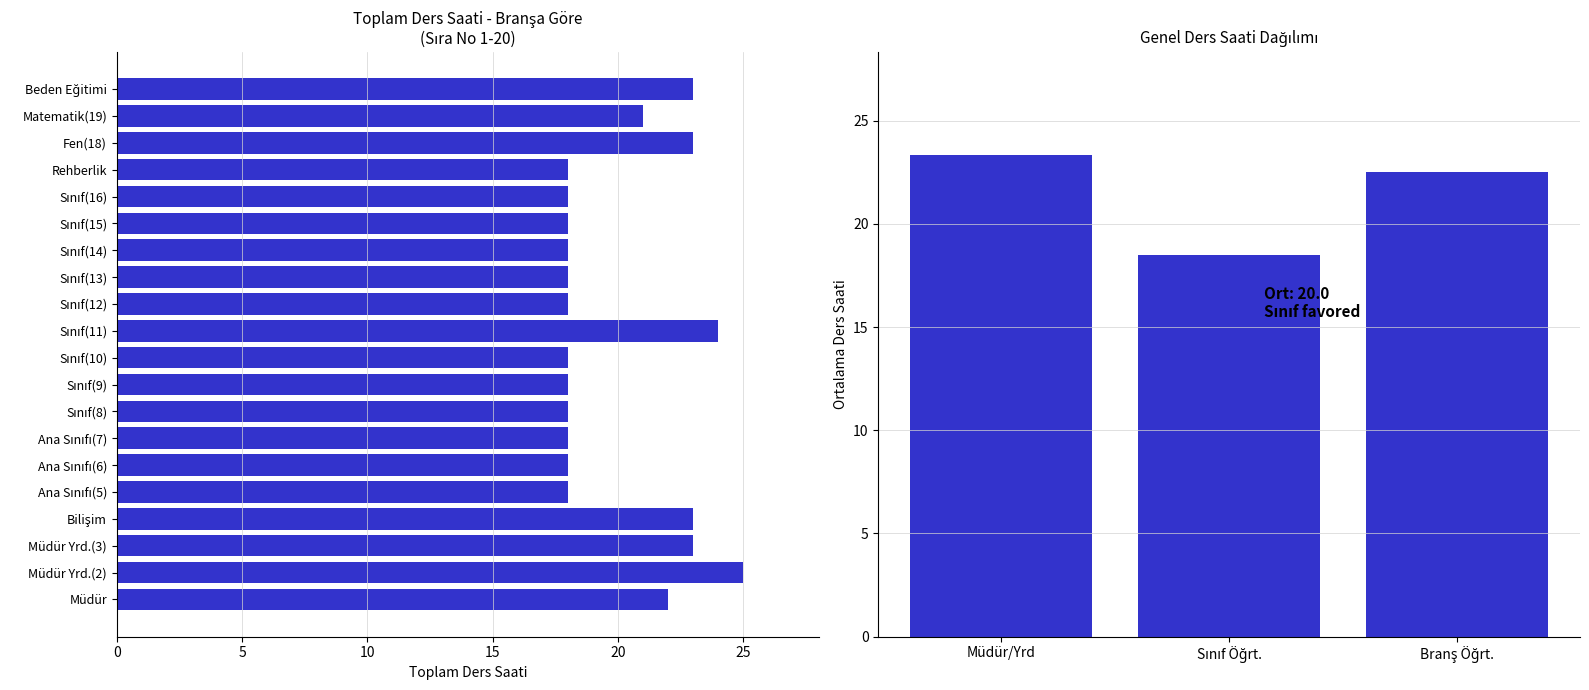

What is the sum of all values?

400